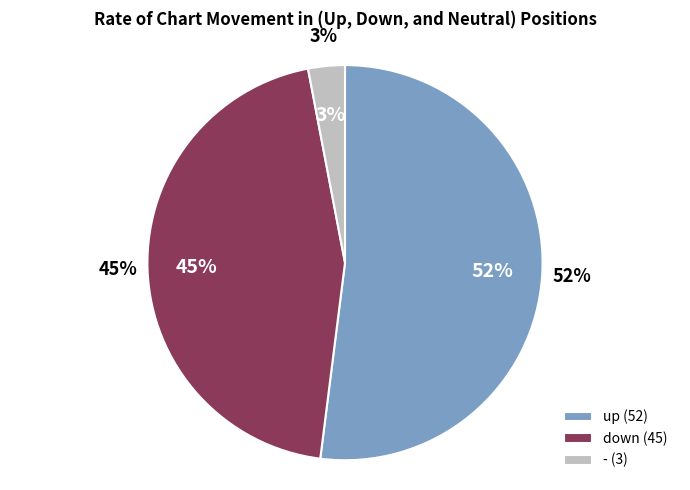

Which has a higher value, down or up?

up